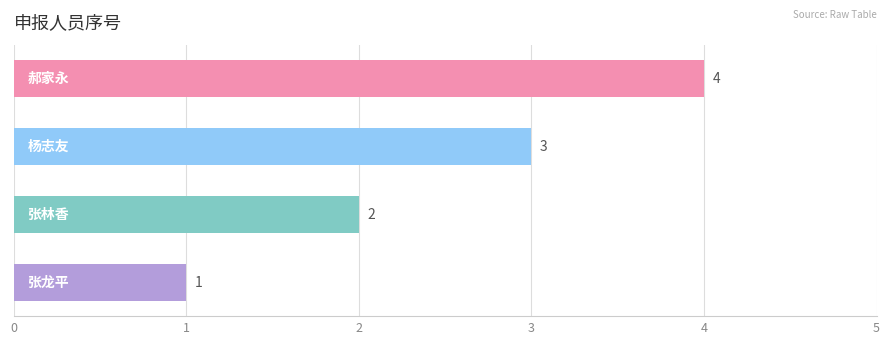

What is the difference between the maximum and minimum values?

3